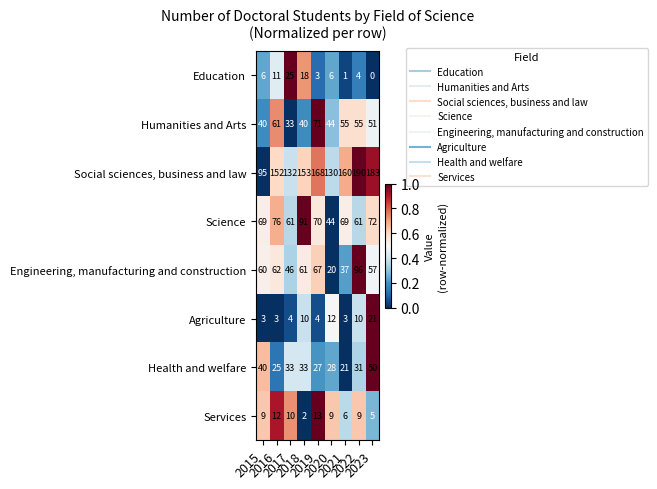

What is the maximum value shown in the chart?

190